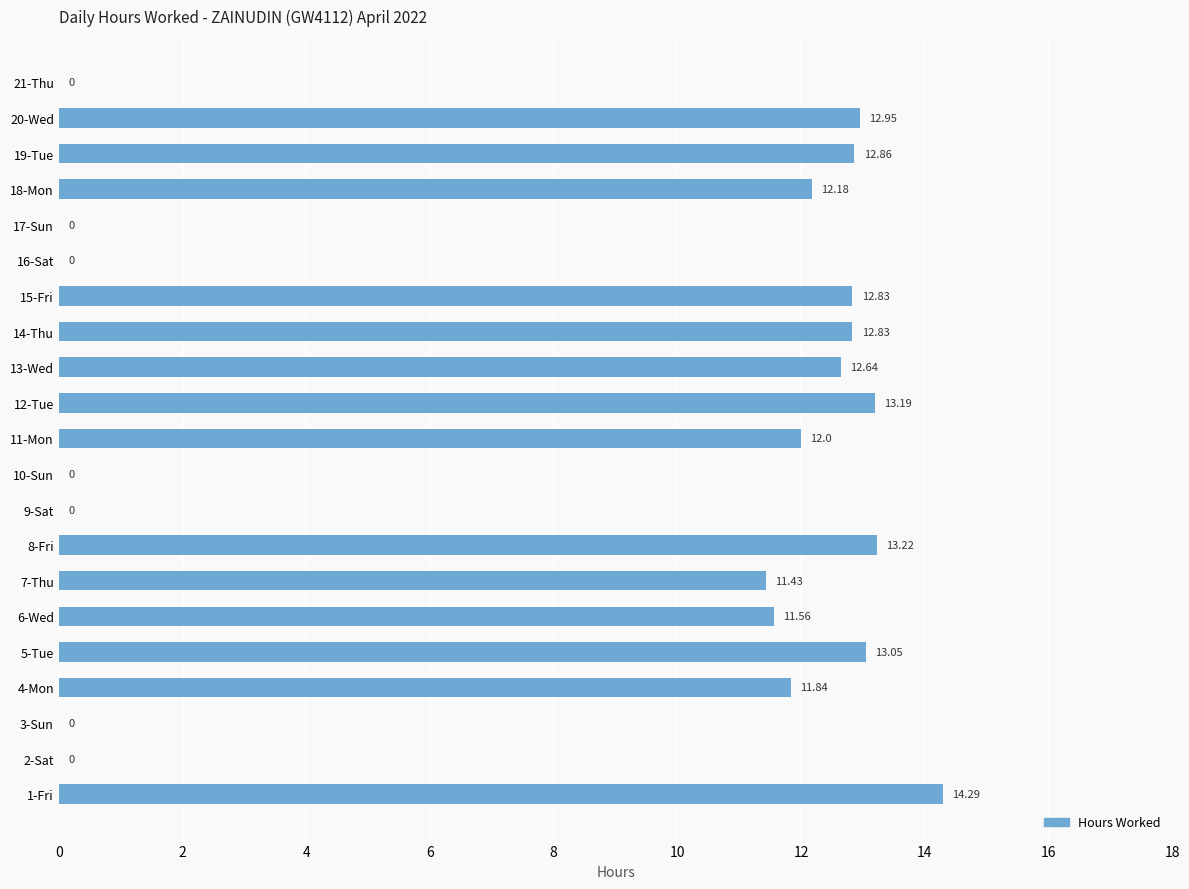

What is the sum of all values?

176.9